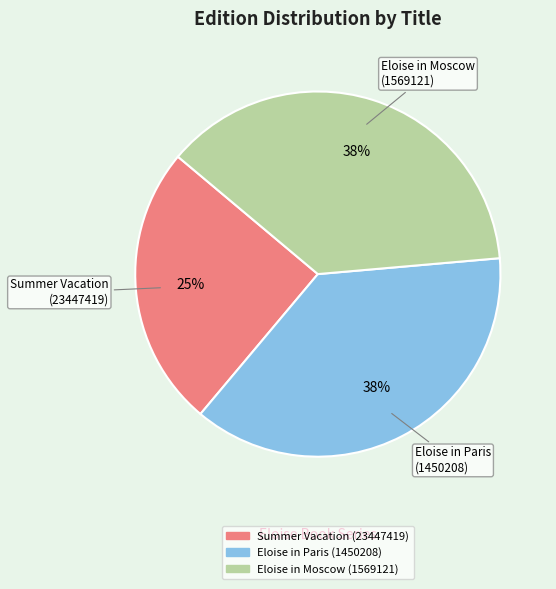

How many segments does this pie chart have?

3